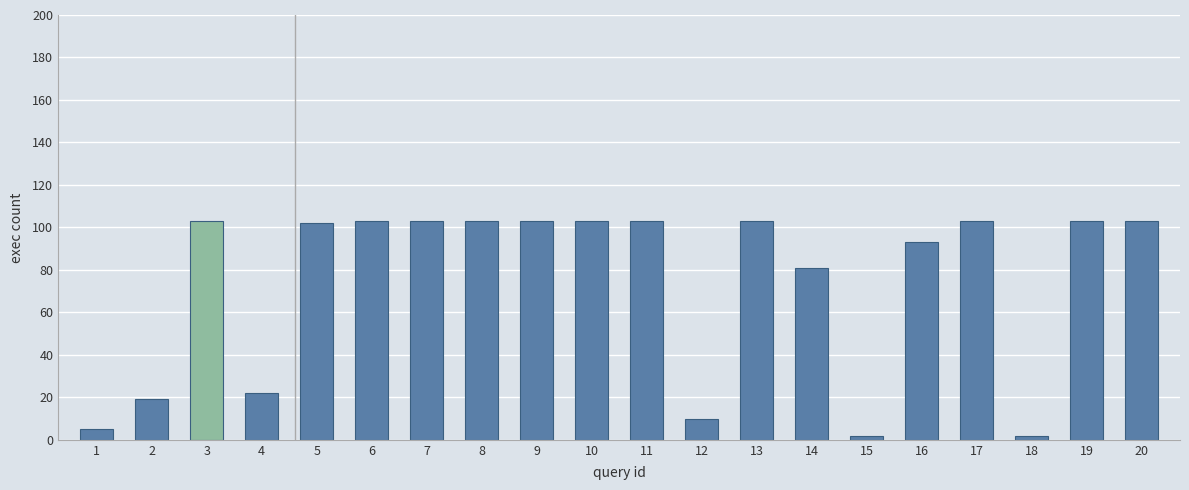

What is the sum of the values at 5 and 16?

195